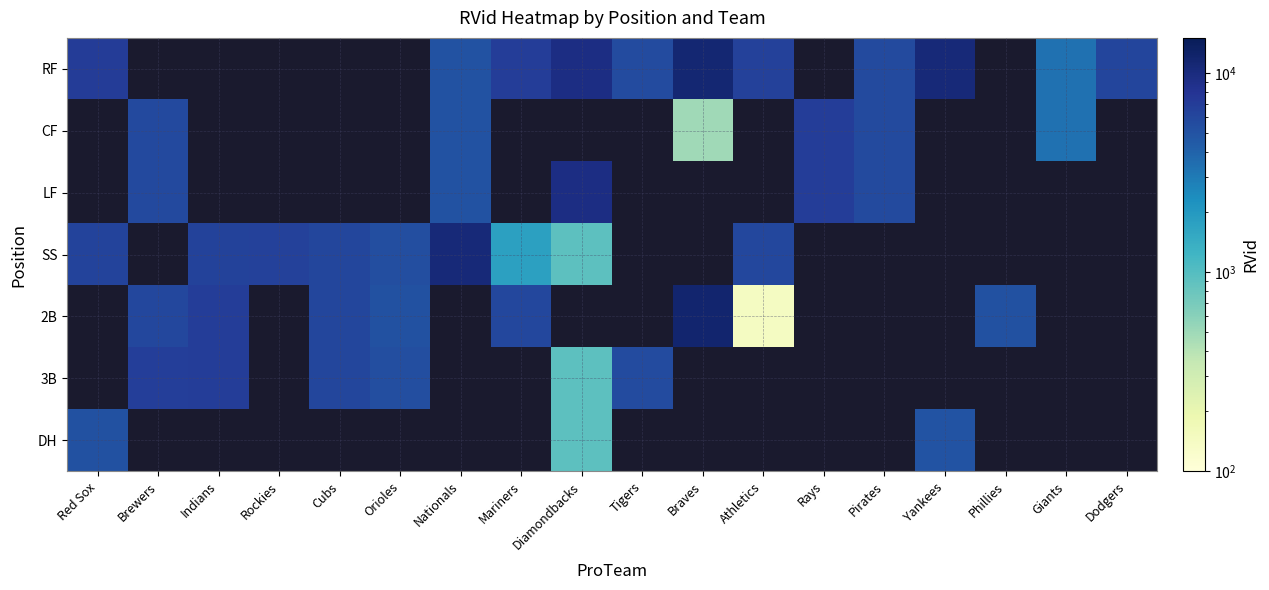

How many series are shown in this chart?

7